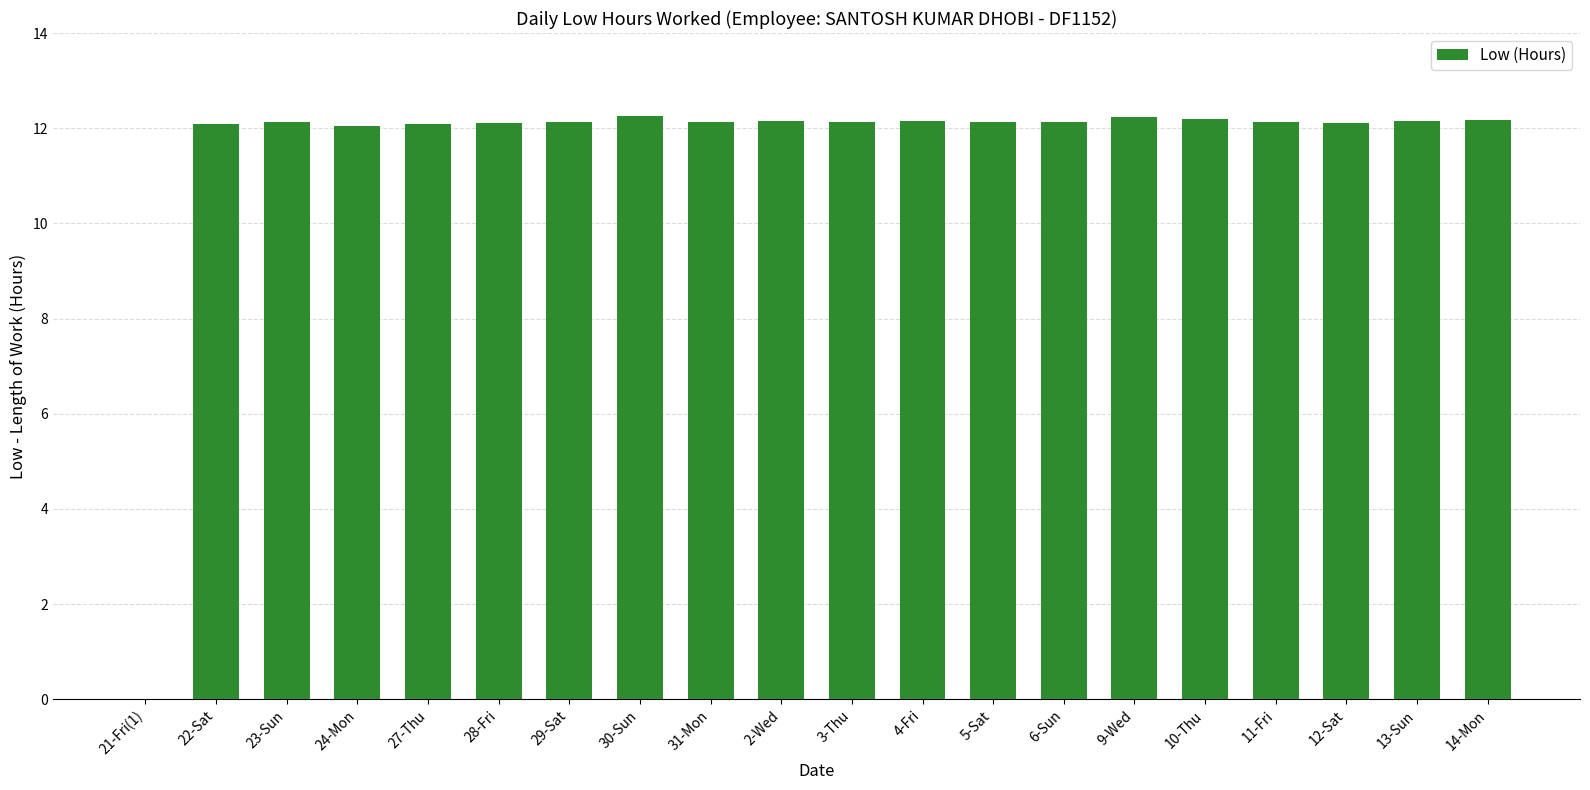

How many data points does each series have?

20